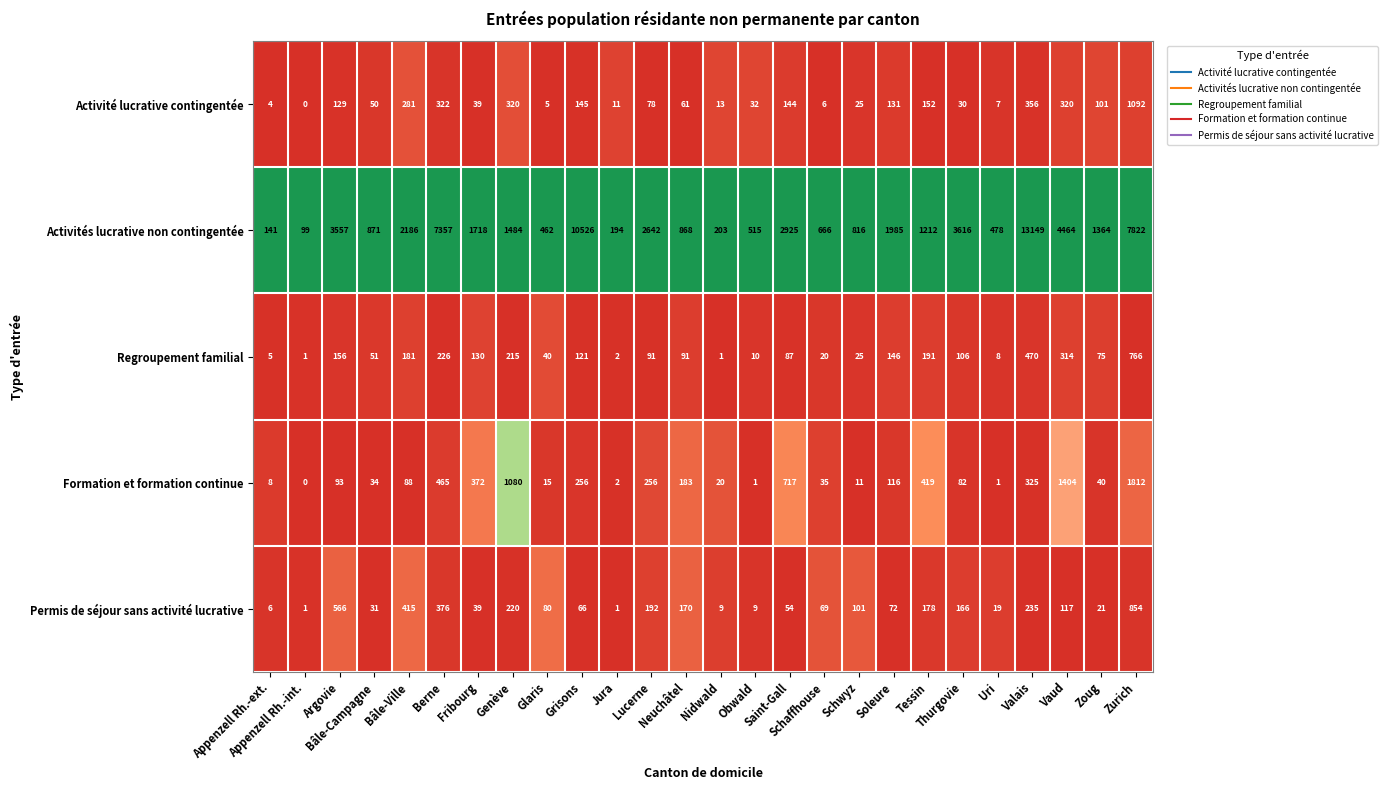

Rank the series by their maximum value, from highest to lowest.

Activités lucrative non contingentée, Formation et formation continue, Activité lucrative contingentée, Permis de séjour sans activité lucrative, Regroupement familial